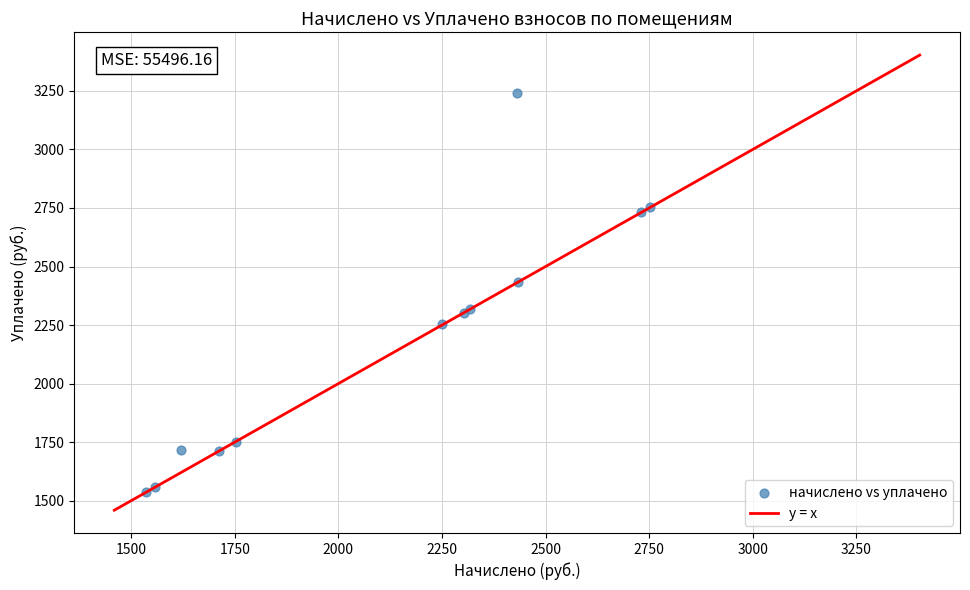

What Y value in the scatter plot is closest to 2388?

2434.2